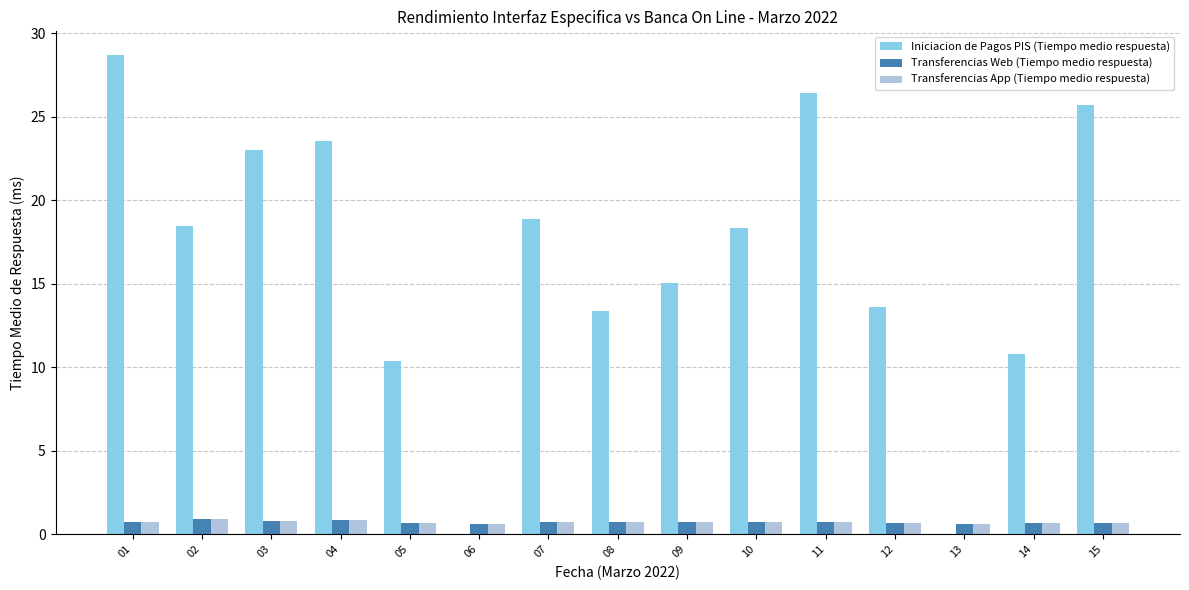

What is the highest value of the Transferencias App (Tiempo medio respuesta) series?

0.9